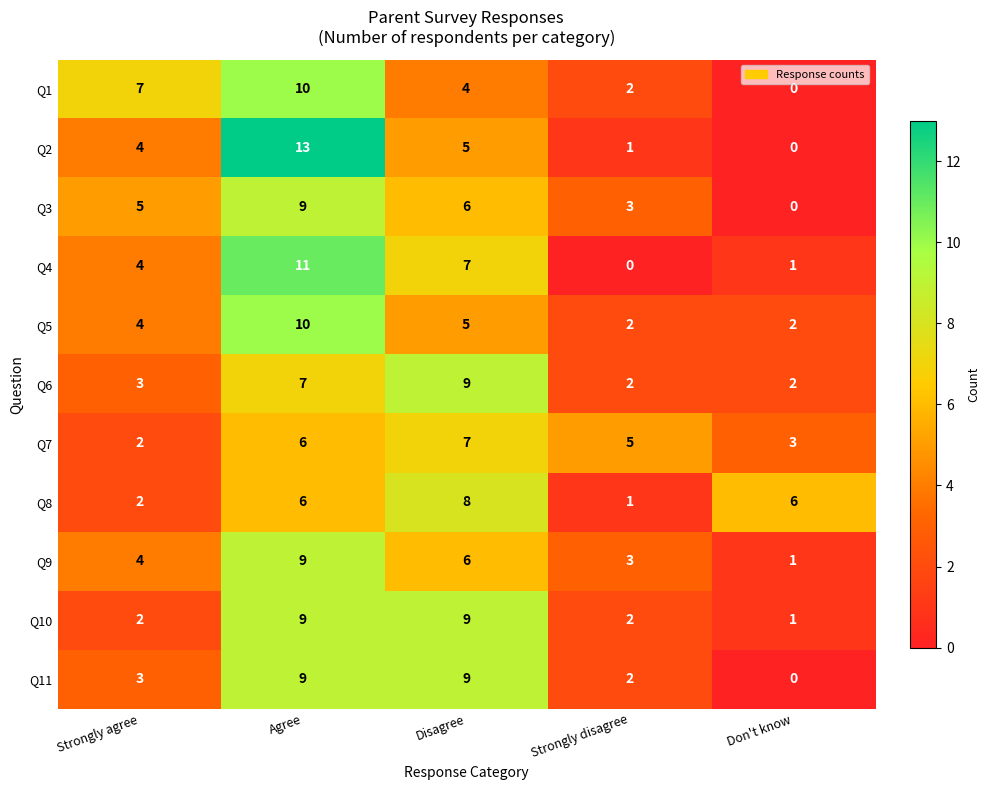

List the labels in order of Q9 value, smallest first.

Don't know, Strongly disagree, Strongly agree, Disagree, Agree